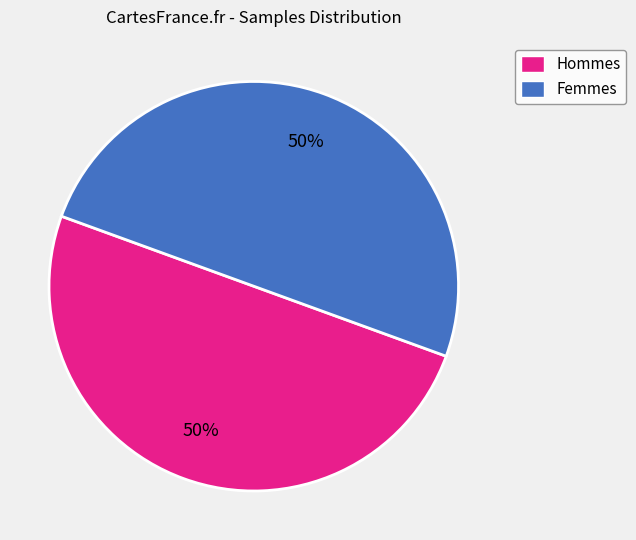

What is the ratio of the value at Hommes to the value at Femmes?

1.0